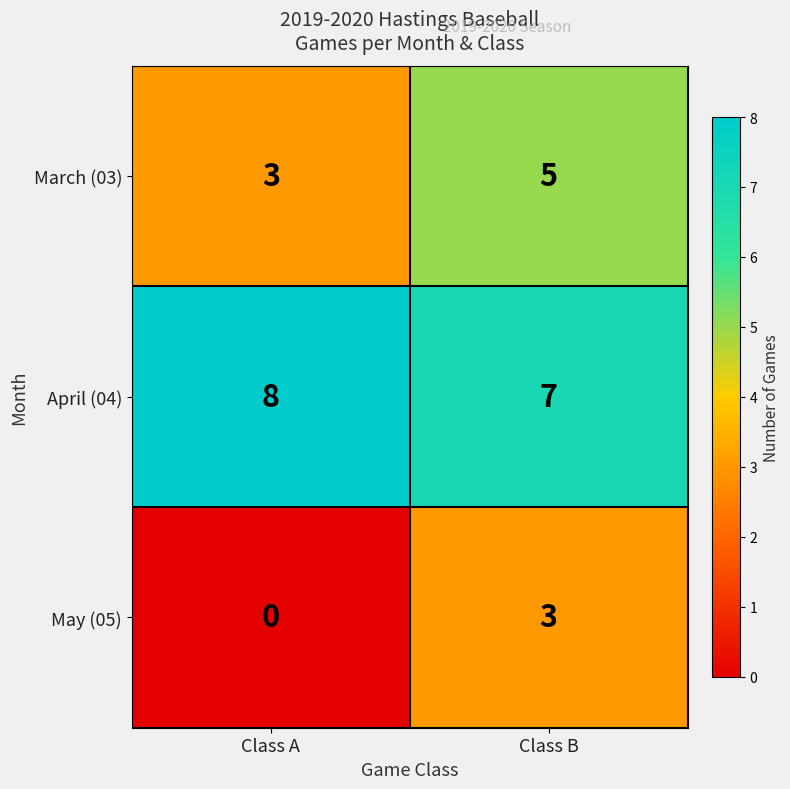

What is the average value of the April (04) series?

8